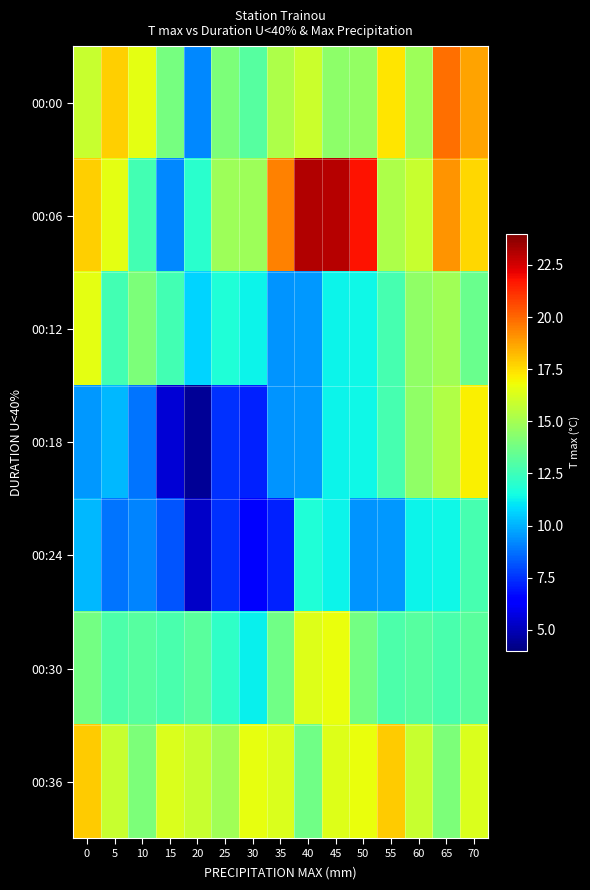

Reading left to right, transcribe all the data shown in this chart.

00:00: 0=15.8	5=17.8	10=16.5	15=13.9	20=9.2	25=14.0	30=13.1	35=15.2	40=15.9	45=14.4	50=14.6	55=17.3	60=14.8	65=19.8	70=18.7
00:06: 0=17.8	5=16.5	10=12.6	15=9.2	20=12.0	25=14.8	30=14.8	35=19.4	40=23.1	45=23.0	50=21.8	55=15.2	60=15.8	65=19.0	70=17.6
00:12: 0=16.5	5=12.6	10=14.0	15=12.6	20=10.7	25=11.8	30=11.3	35=9.4	40=9.5	45=11.3	50=11.4	55=12.7	60=14.5	65=14.9	70=13.6
00:18: 0=9.5	5=10.1	10=8.8	15=5.5	20=4.4	25=7.5	30=7.2	35=9.4	40=9.5	45=11.3	50=11.4	55=12.7	60=14.5	65=15.3	70=17.1
00:24: 0=10.1	5=8.8	10=9.1	15=8.2	20=5.3	25=7.5	30=6.5	35=7.2	40=11.8	45=11.3	50=9.4	55=9.5	60=11.3	65=11.4	70=12.7
00:30: 0=13.8	5=12.9	10=13.1	15=12.8	20=13.2	25=12.2	30=11.2	35=13.7	40=16.4	45=16.7	50=13.8	55=12.9	60=13.1	65=12.8	70=13.2
00:36: 0=17.9	5=15.8	10=14.0	15=16.3	20=15.8	25=14.9	30=16.6	35=16.3	40=13.7	45=16.4	50=16.7	55=17.9	60=15.8	65=14.0	70=16.3